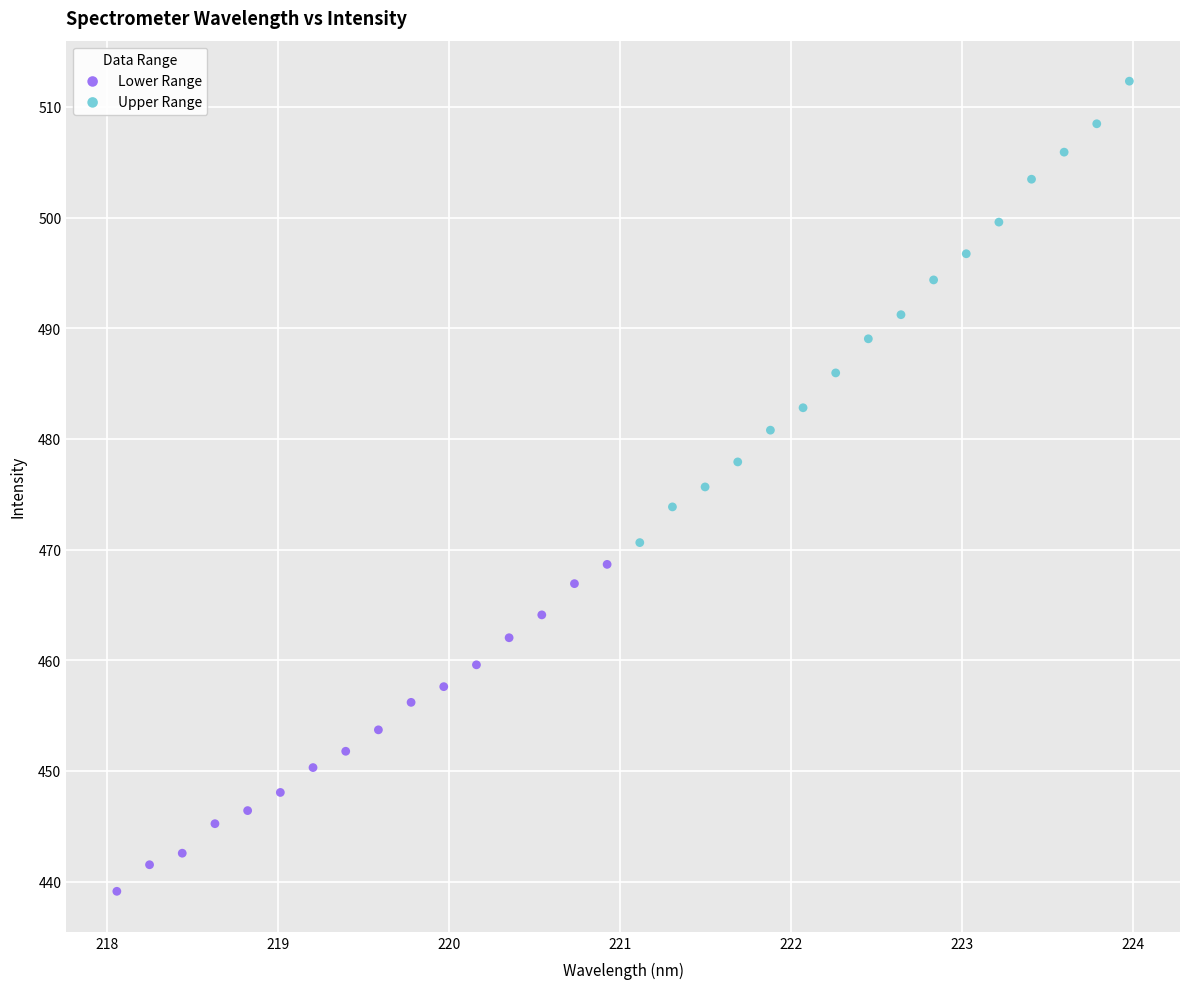

Which series reaches the maximum Y coordinate?

Upper Range